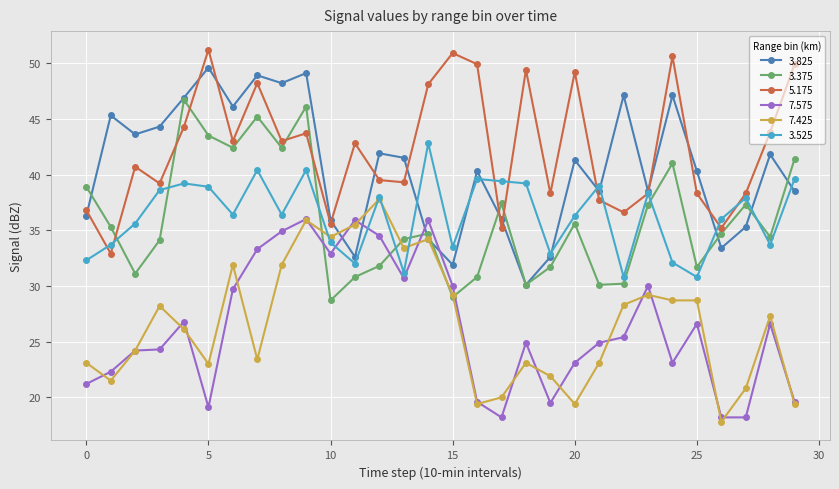

Which series has the largest total across all categories?

5.175